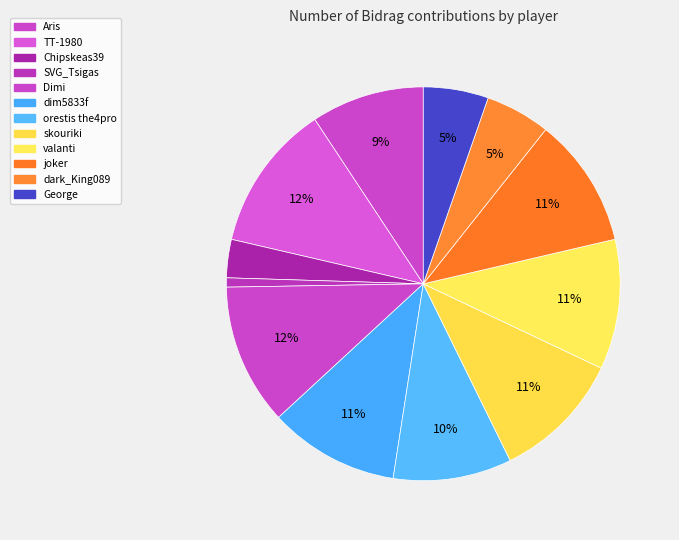

Does George account for over 50% of the chart?

No